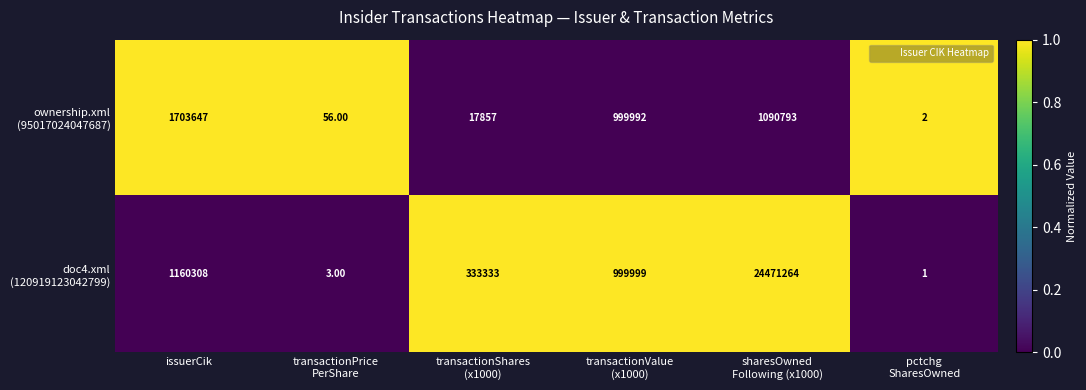

What is the spread (max minus min) of values at issuerCik?

543339